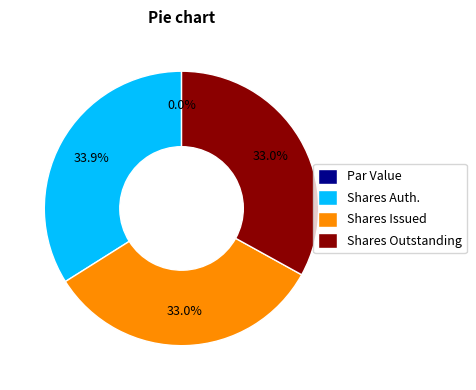

What is the change in value from Common Stock, Shares Authorized to Common Stock, Shares, Issued?

-2692634.0